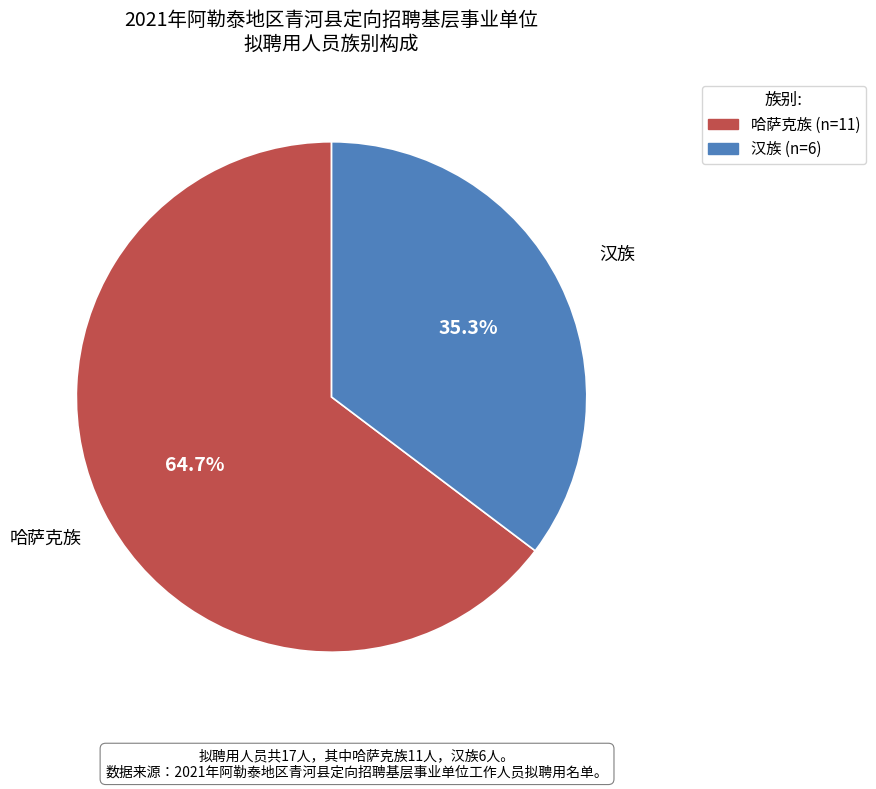

The 汉族 slice represents 35% of the pie. True or false?

True